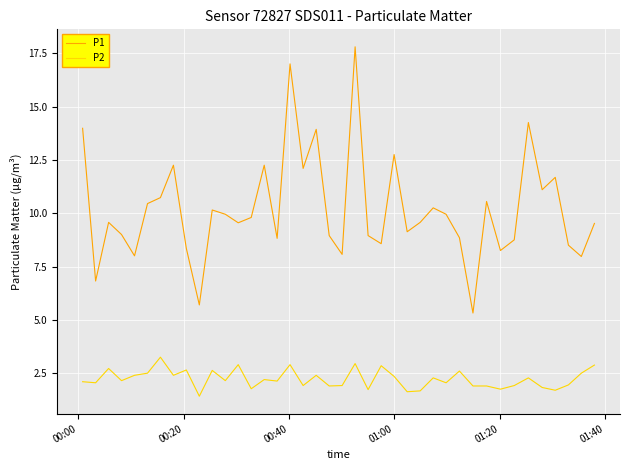

What is the lowest value of the P1 series?

5.3